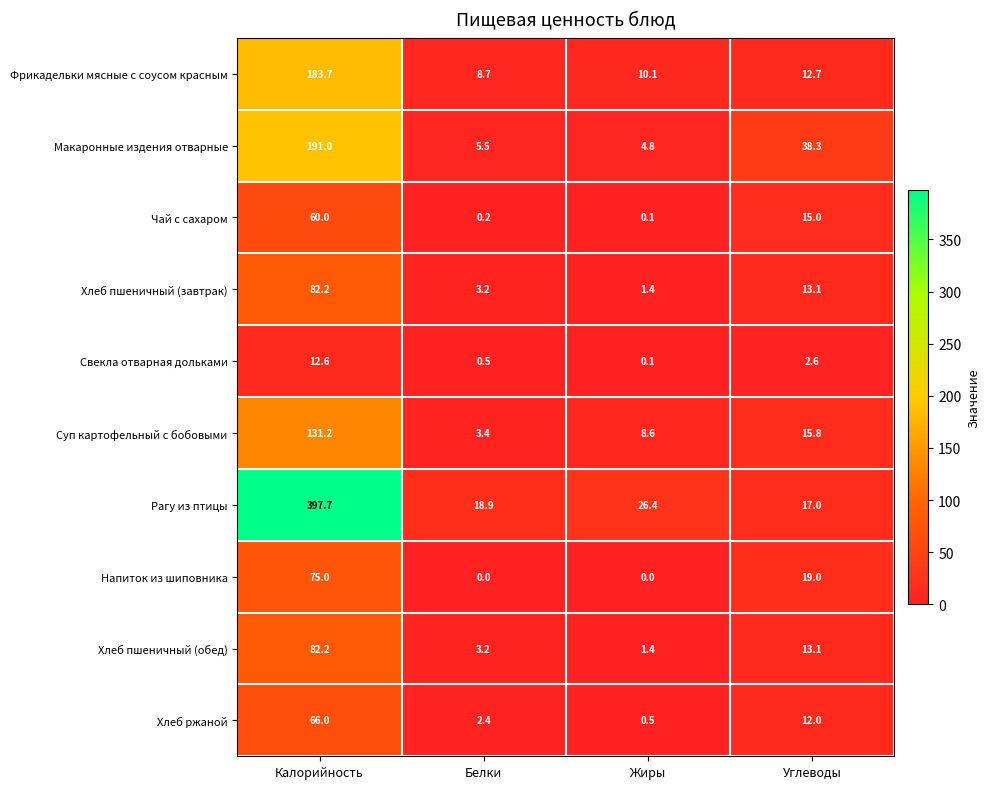

What is the approximate value of Хлеб ржаной at Калорийность?

66.0